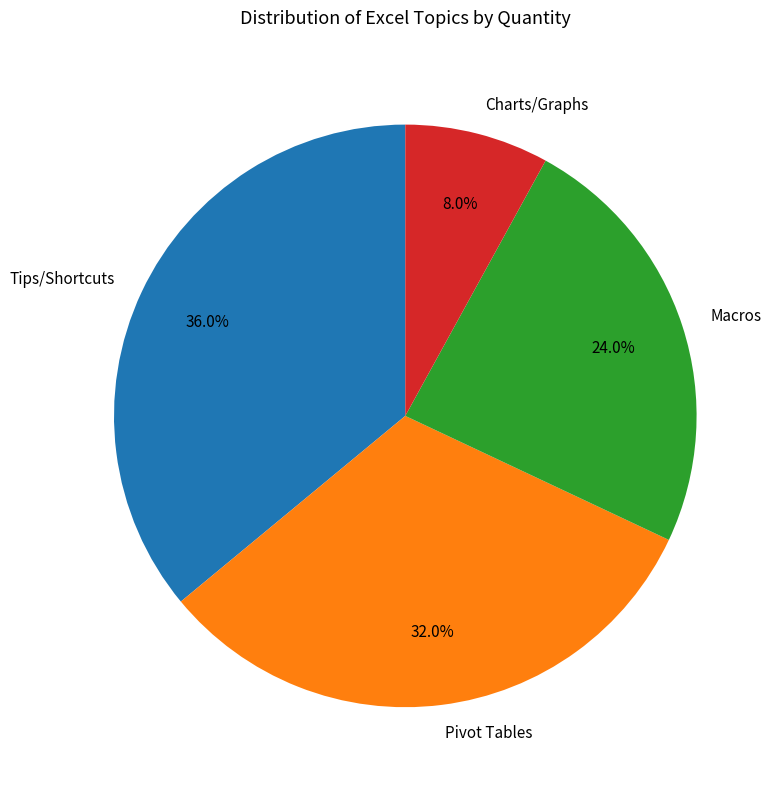

To the nearest percent, what portion does Macros represent?

24%